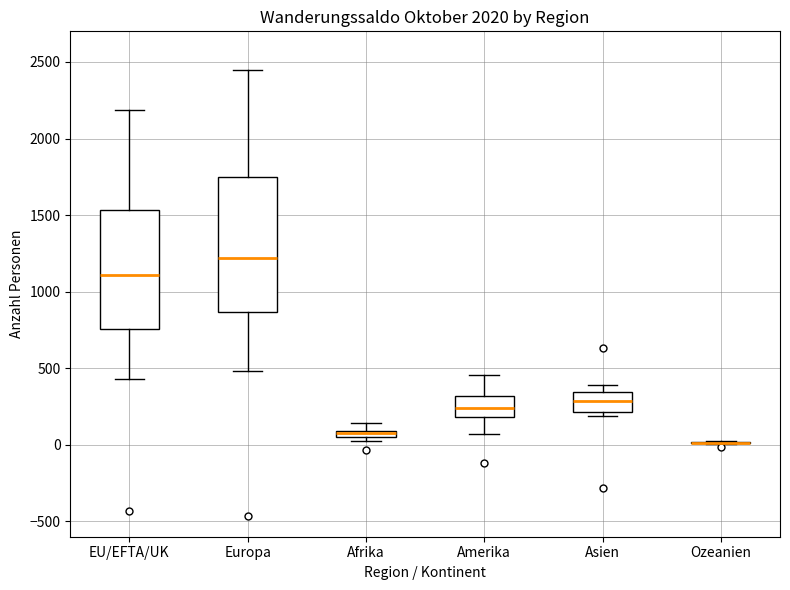

Which box is the tallest, from its lower edge to its upper edge?

Europa